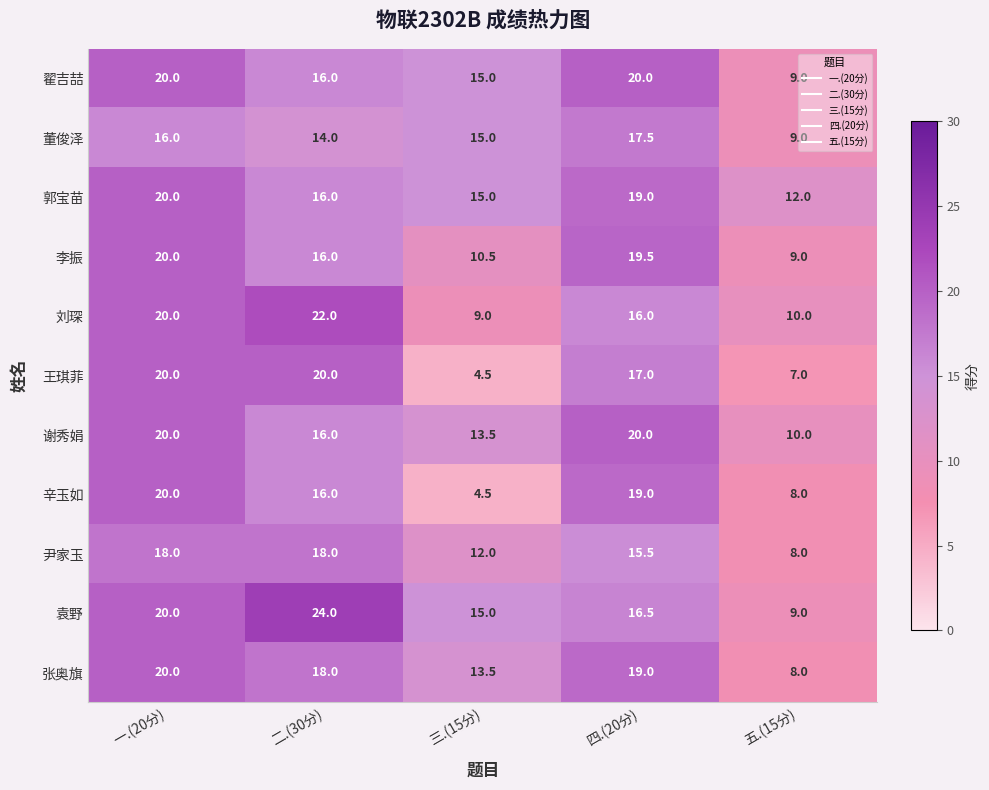

True or false: 谢秀娟 has a value of 4.0 at 五.(15分).

False